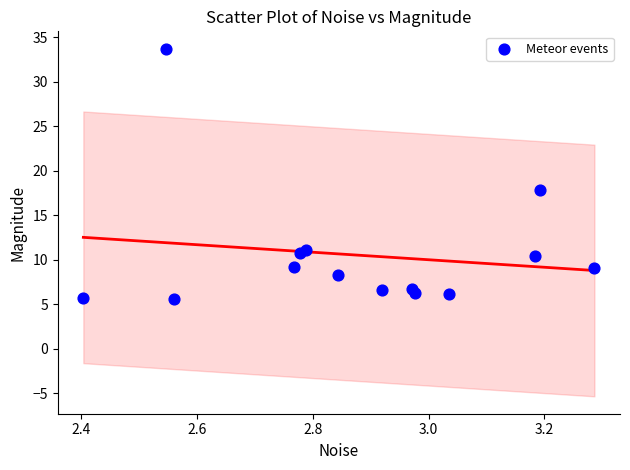

What Y value in the scatter plot is closest to 19?

17.8